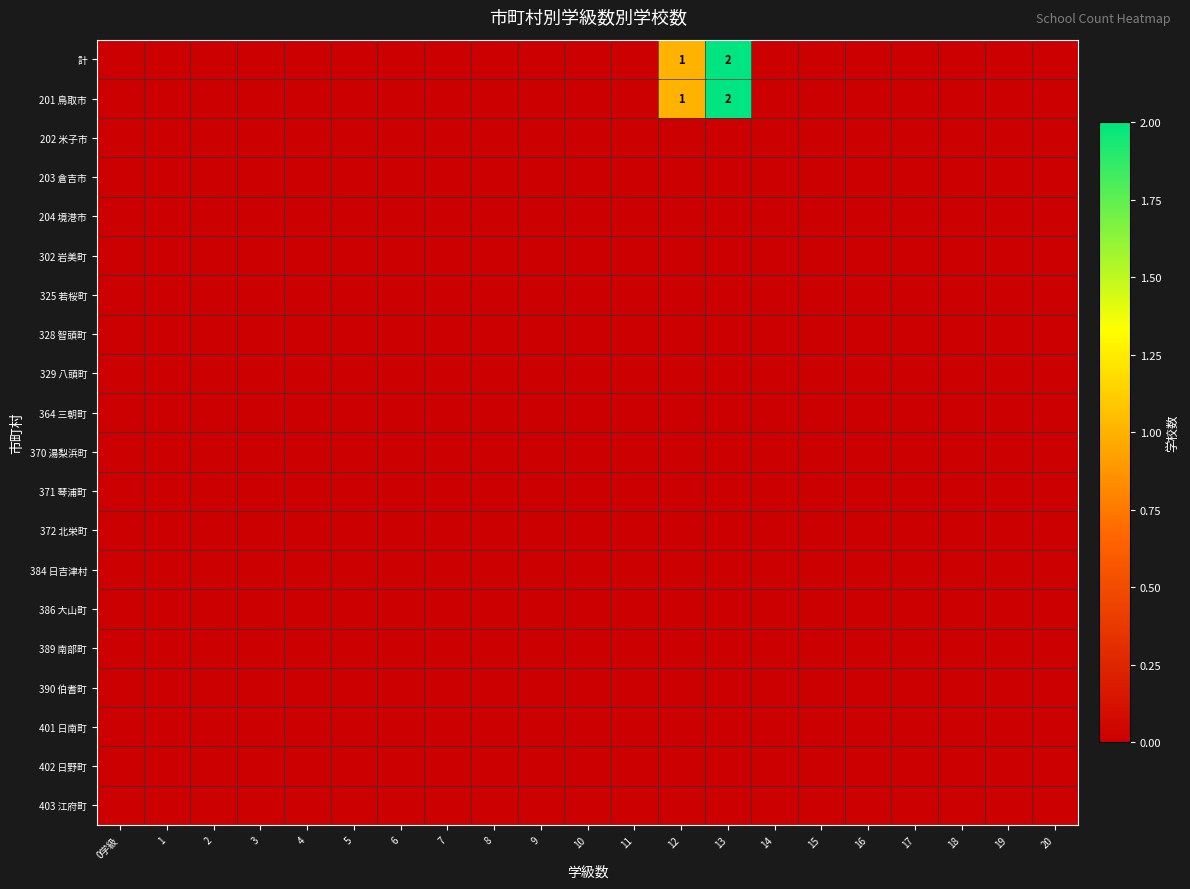

The 計 series shows 0 at 12. True or false?

False